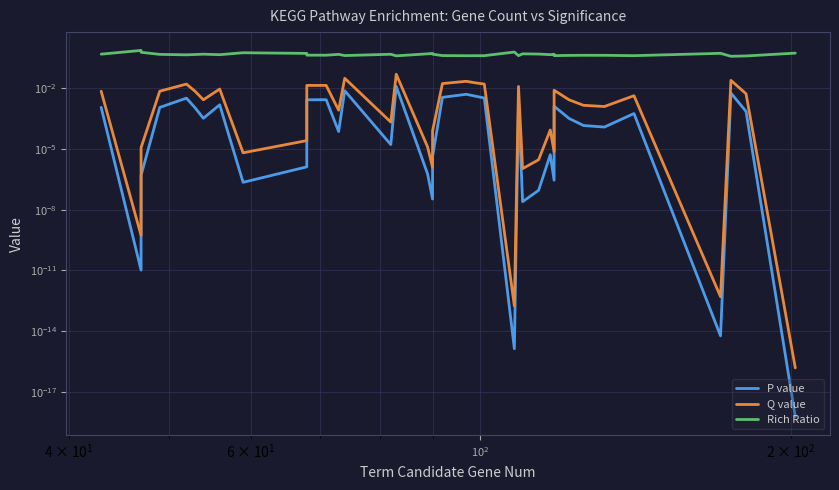

At how many categories does at least one series exceed 0?

40